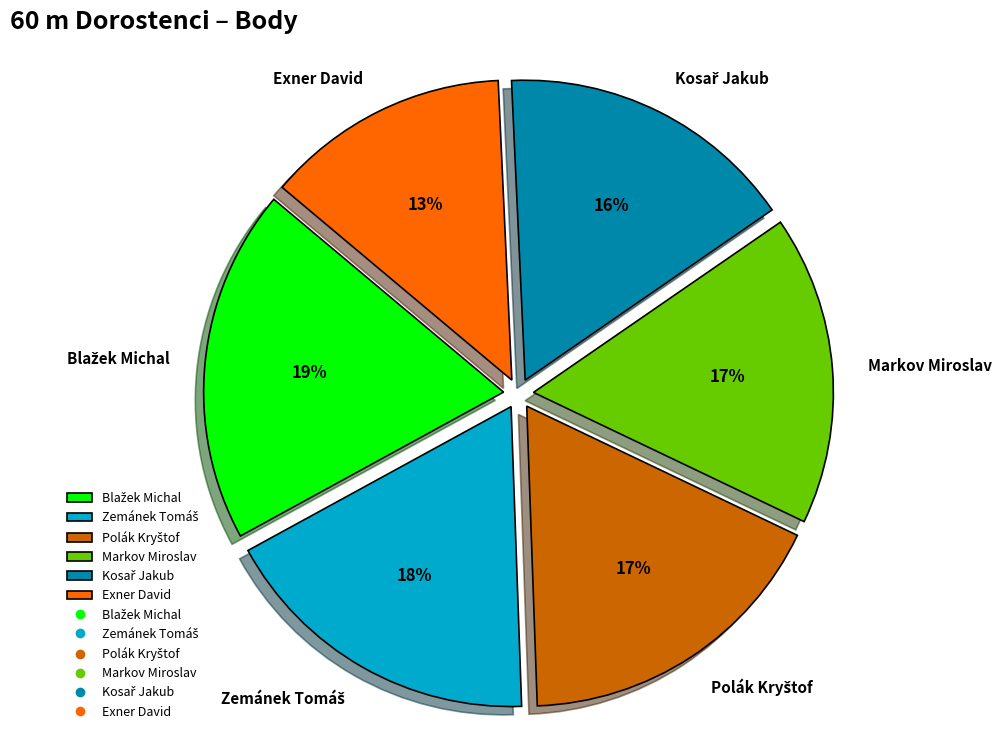

True or false: Markov Miroslav accounts for 28% of the total.

False